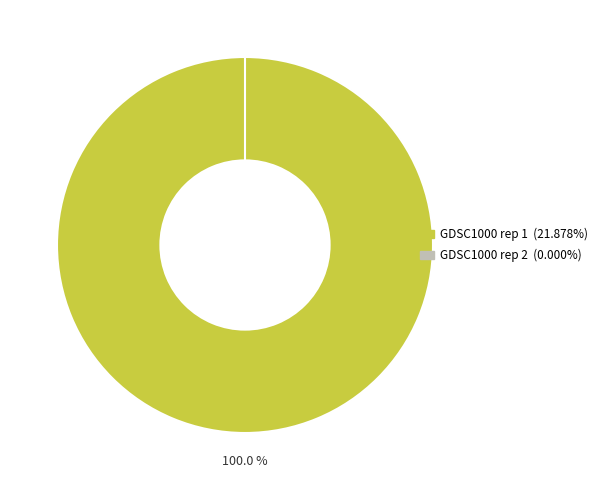

To the nearest percent, what portion does GDSC1000 rep 1 represent?

100%